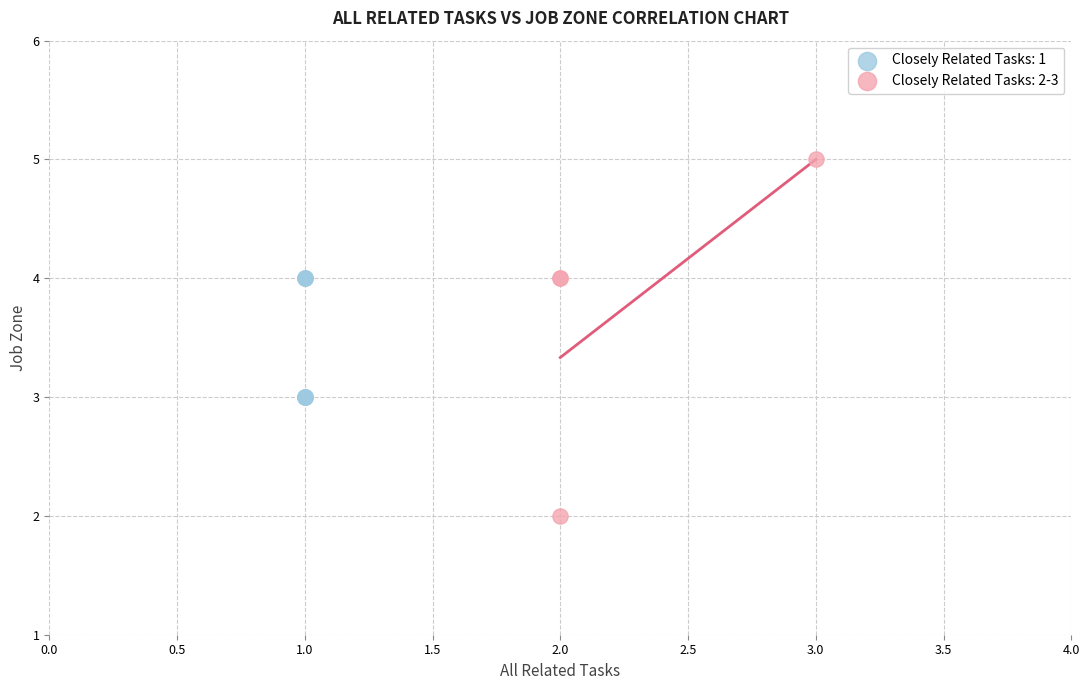

Which series contains the highest Y value?

Closely Related Tasks: 2-3